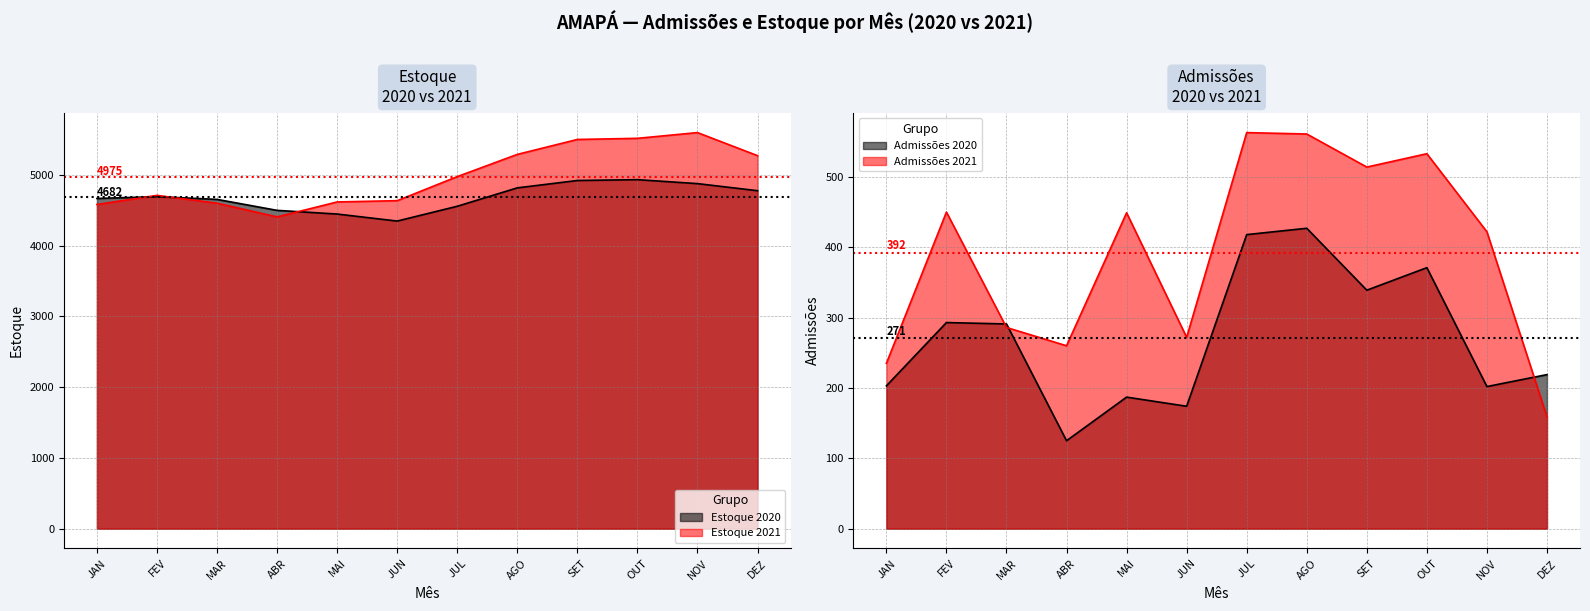

Rank the categories by Estoque 2020 value from lowest to highest.

JUN, MAI, ABR, JUL, MAR, JAN, FEV, DEZ, AGO, NOV, SET, OUT